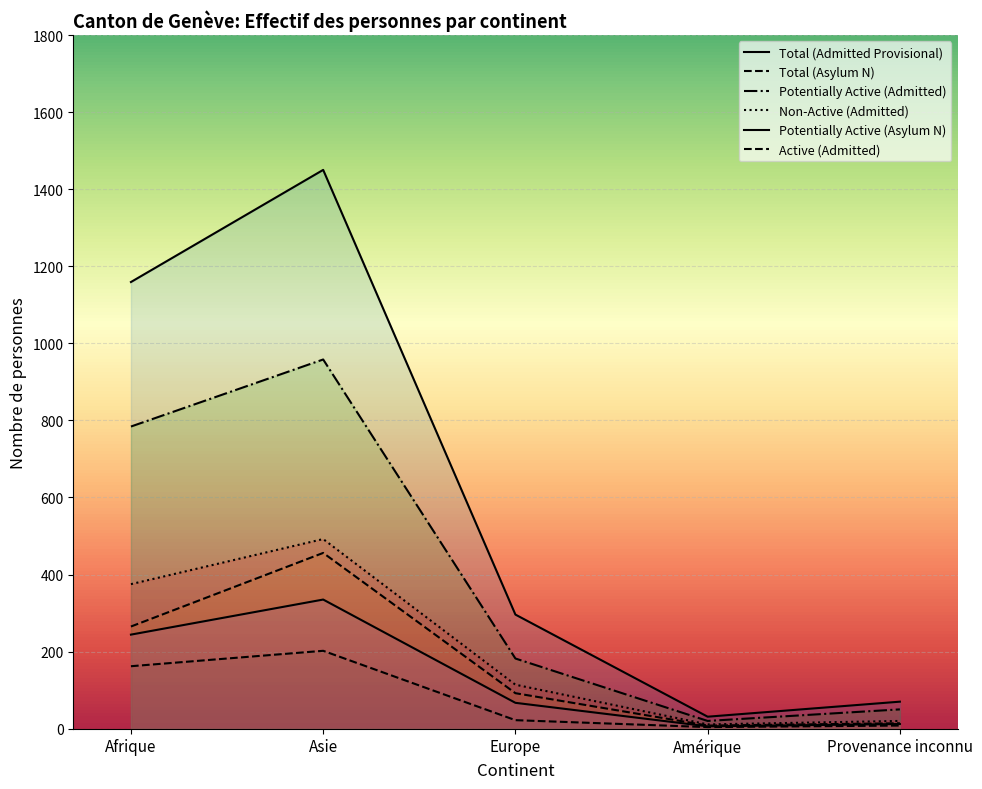

True or false: Non-Active (Admitted) and Potentially Active (Asylum N) cross at least once.

False